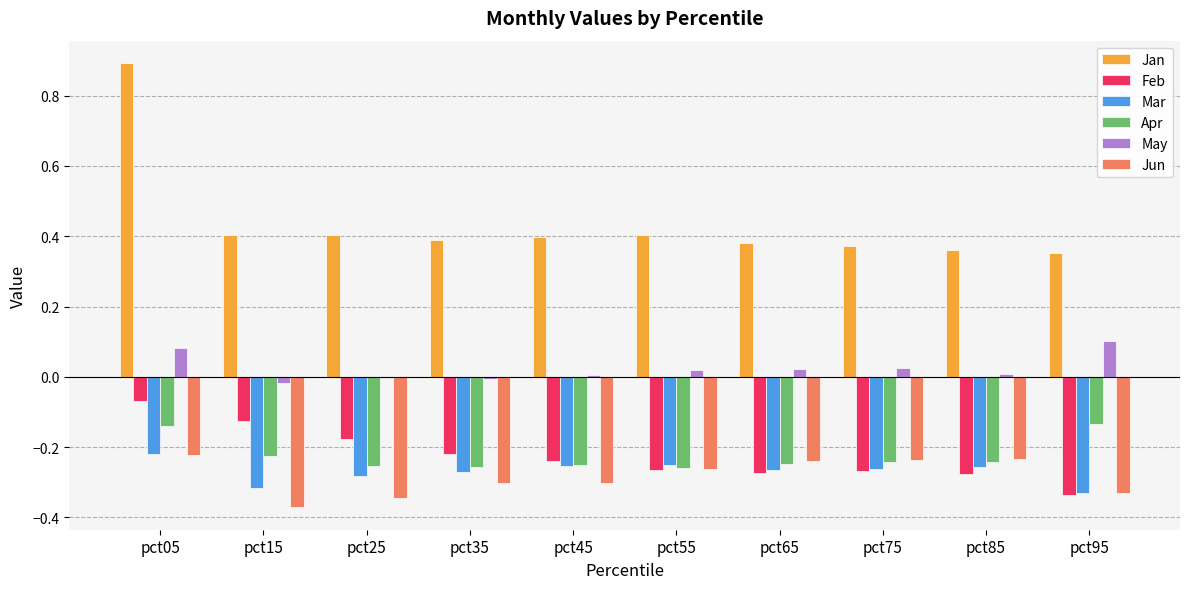

What is the highest value of the Jan series?

0.9